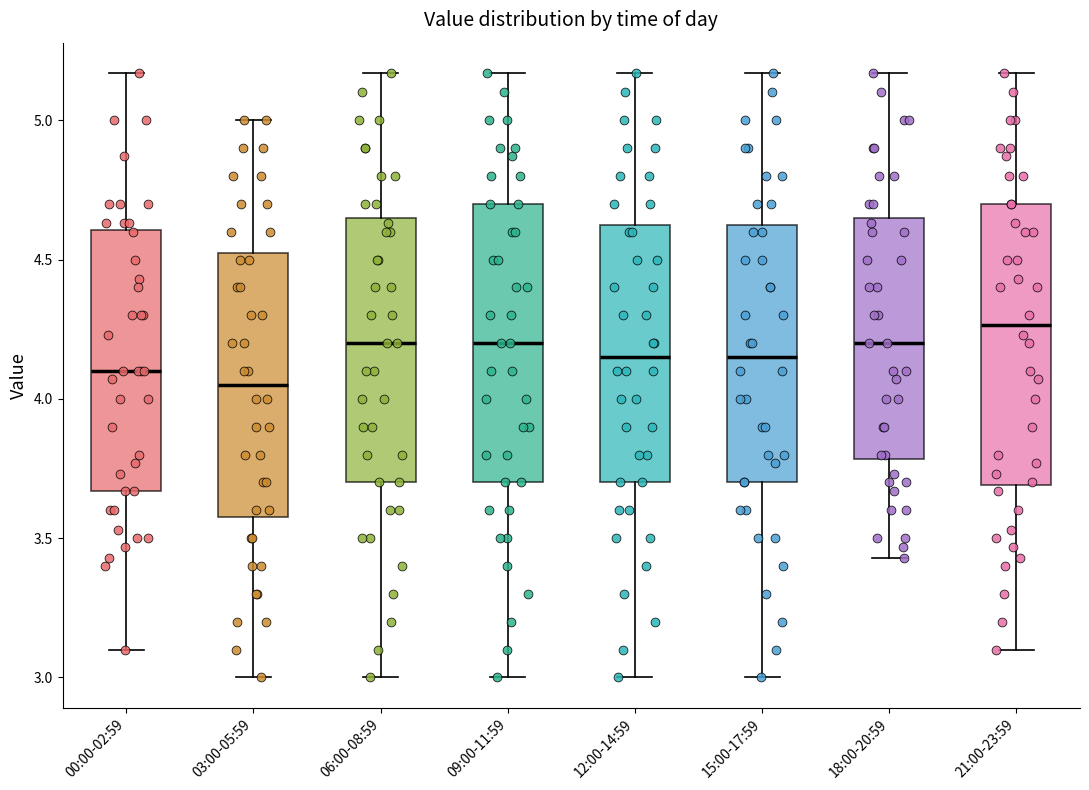

Reading left to right, transcribe this box plot: for each box, give where its median line is, the range the box spans, and where its two whiskers end, as read against the y-axis. The values are not printed on the chart, so give them approximately, as read against the axis.

00:00-02:59: median 4.10, box 3.65 to 4.60, whiskers 3.10 to 5.15
03:00-05:59: median 4.05, box 3.60 to 4.55, whiskers 3.00 to 5.00
06:00-08:59: median 4.20, box 3.70 to 4.65, whiskers 3.00 to 5.15
09:00-11:59: median 4.20, box 3.70 to 4.70, whiskers 3.00 to 5.15
12:00-14:59: median 4.15, box 3.70 to 4.65, whiskers 3.00 to 5.15
15:00-17:59: median 4.15, box 3.70 to 4.65, whiskers 3.00 to 5.15
18:00-20:59: median 4.20, box 3.80 to 4.65, whiskers 3.45 to 5.15
21:00-23:59: median 4.25, box 3.70 to 4.70, whiskers 3.10 to 5.15